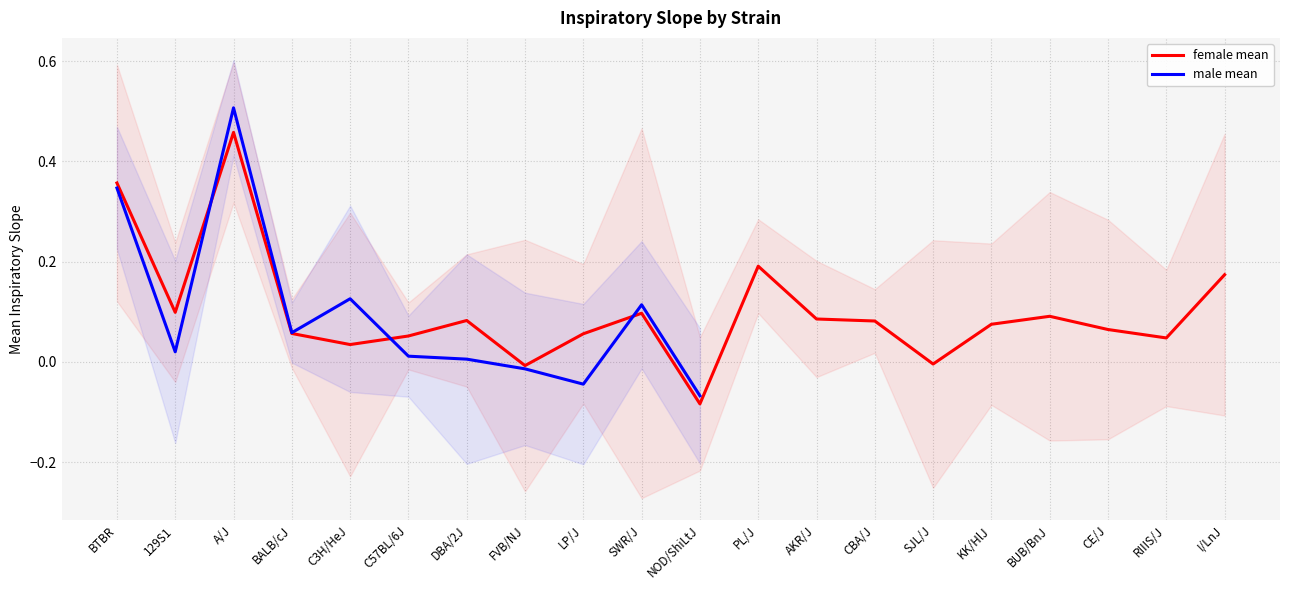

What is the average value of the male mean series?

0.1